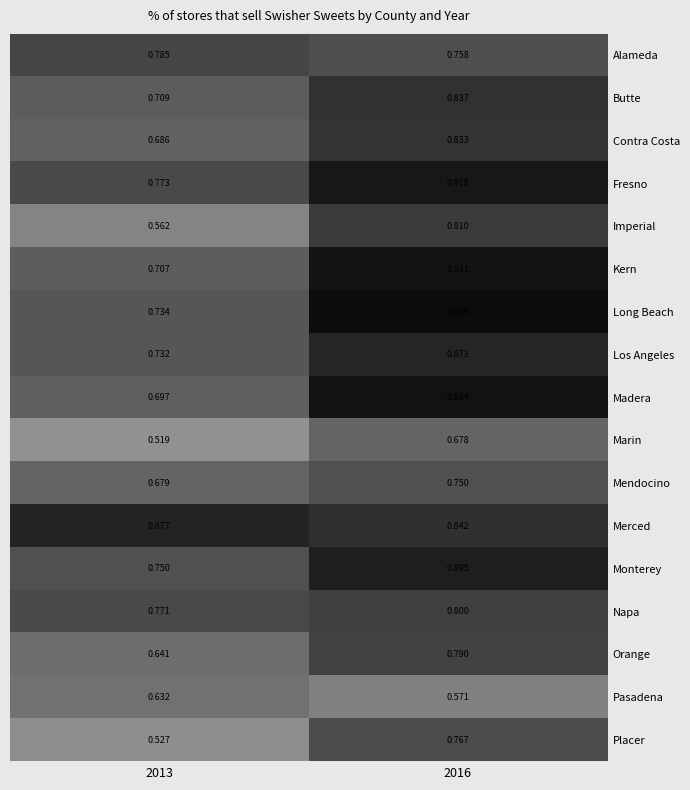

Which series has the largest range (max minus min)?

Imperial